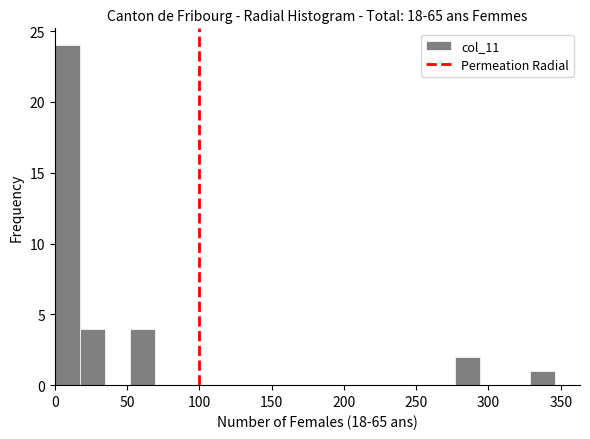

Read against the x-axis, roughly where is the centre of the tallest bar?

10